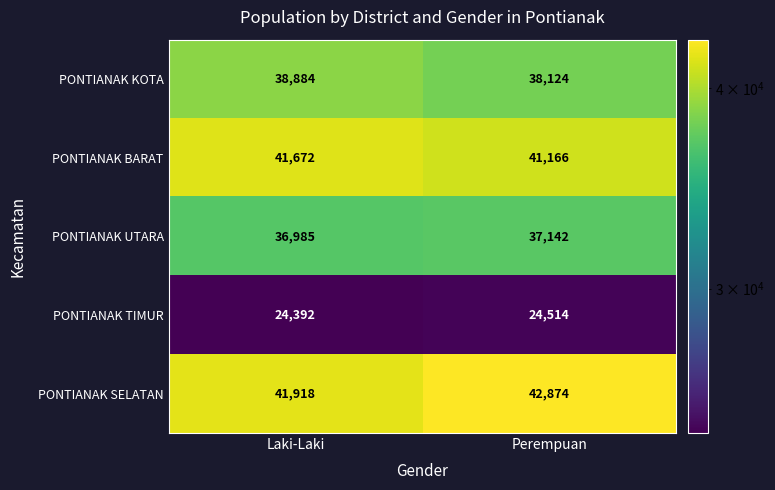

What is the difference between the highest and lowest values at Laki-Laki?

17526